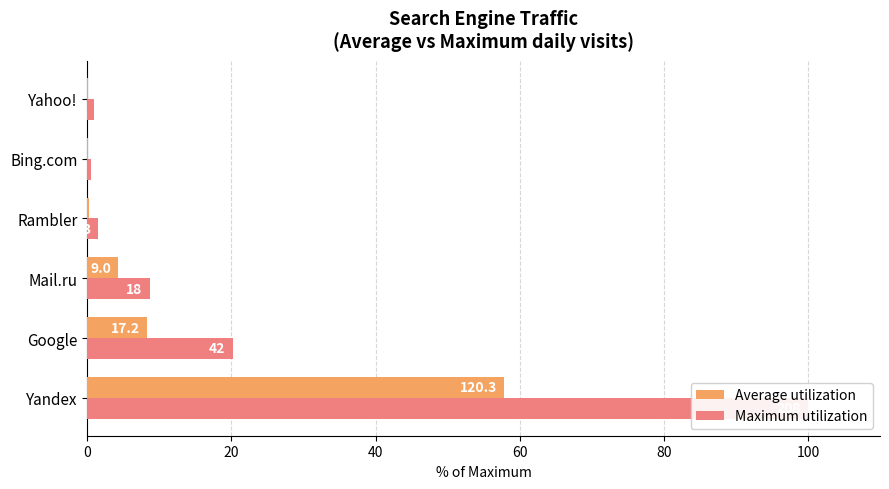

Rank the series by their average value, from lowest to highest.

Average utilization, Maximum utilization